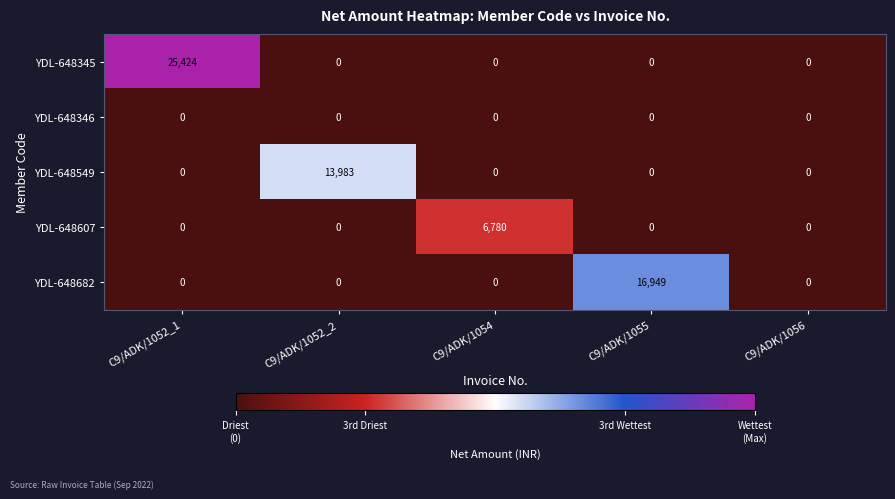

List the series in order of their peak value, highest first.

YDL-648345, YDL-648682, YDL-648549, YDL-648607, YDL-648346